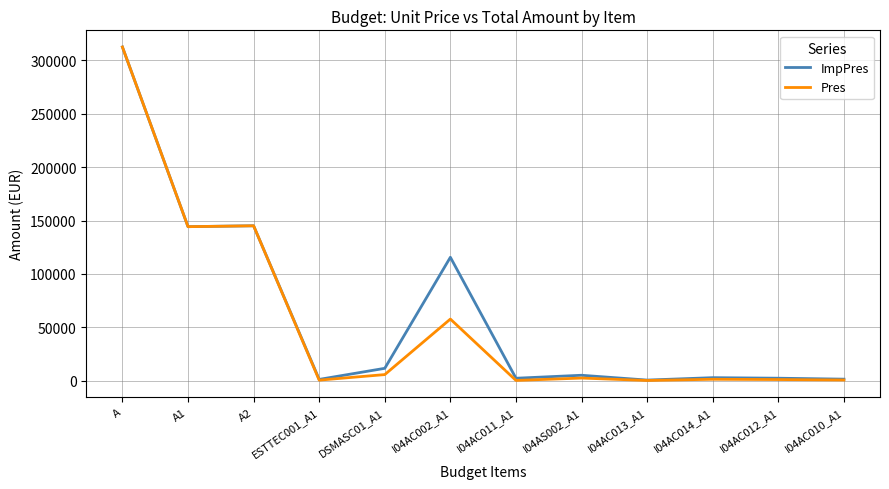

Does the chart display data point markers on the line(s)?

No